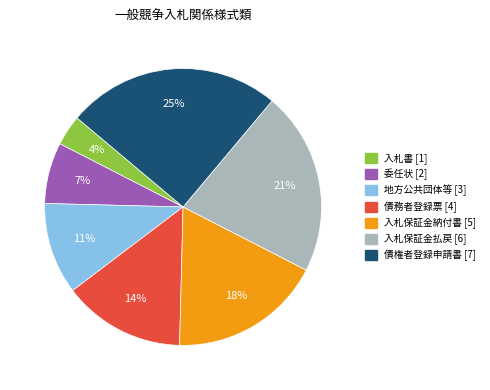

To the nearest percent, what is the average slice percentage?

14%